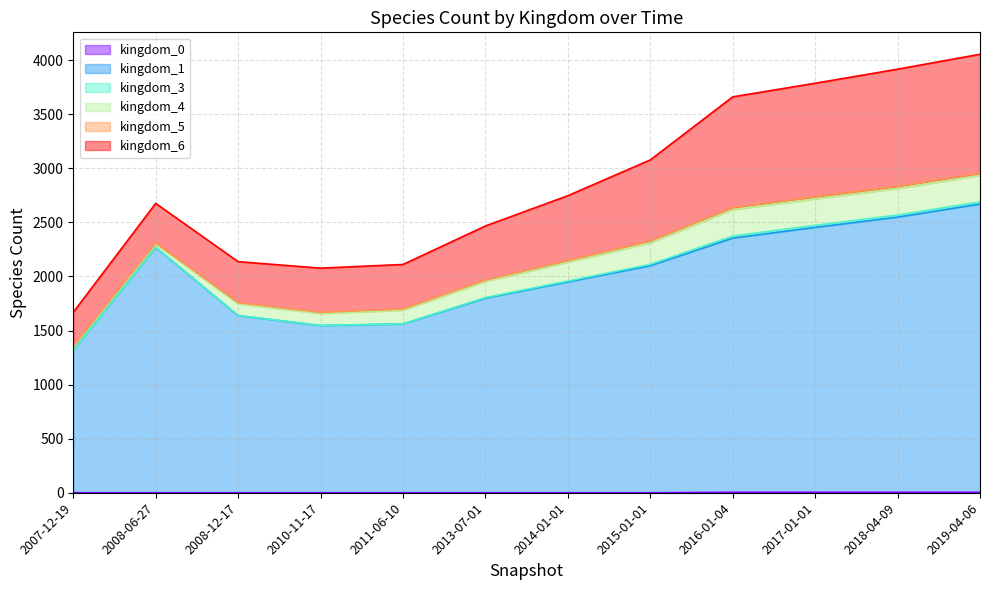

The value of kingdom_3 at 3 is 2. True or false?

False